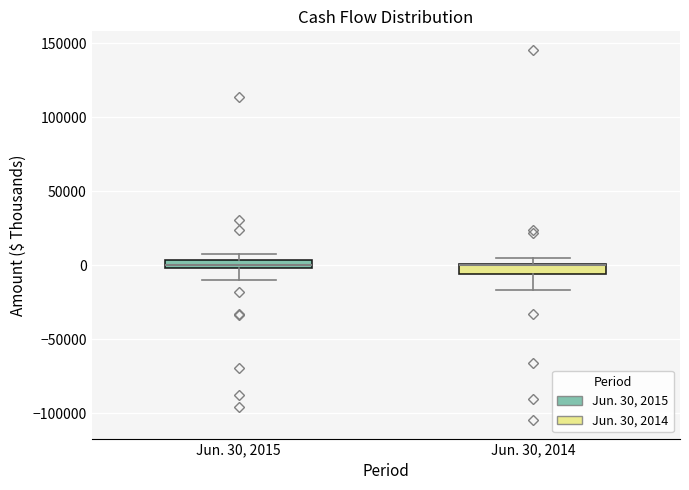

Where does the lower whisker of the box for Jun. 30, 2015 end on the y-axis? The values are not printed on the chart, so give them approximately, as read against the axis.

-10000